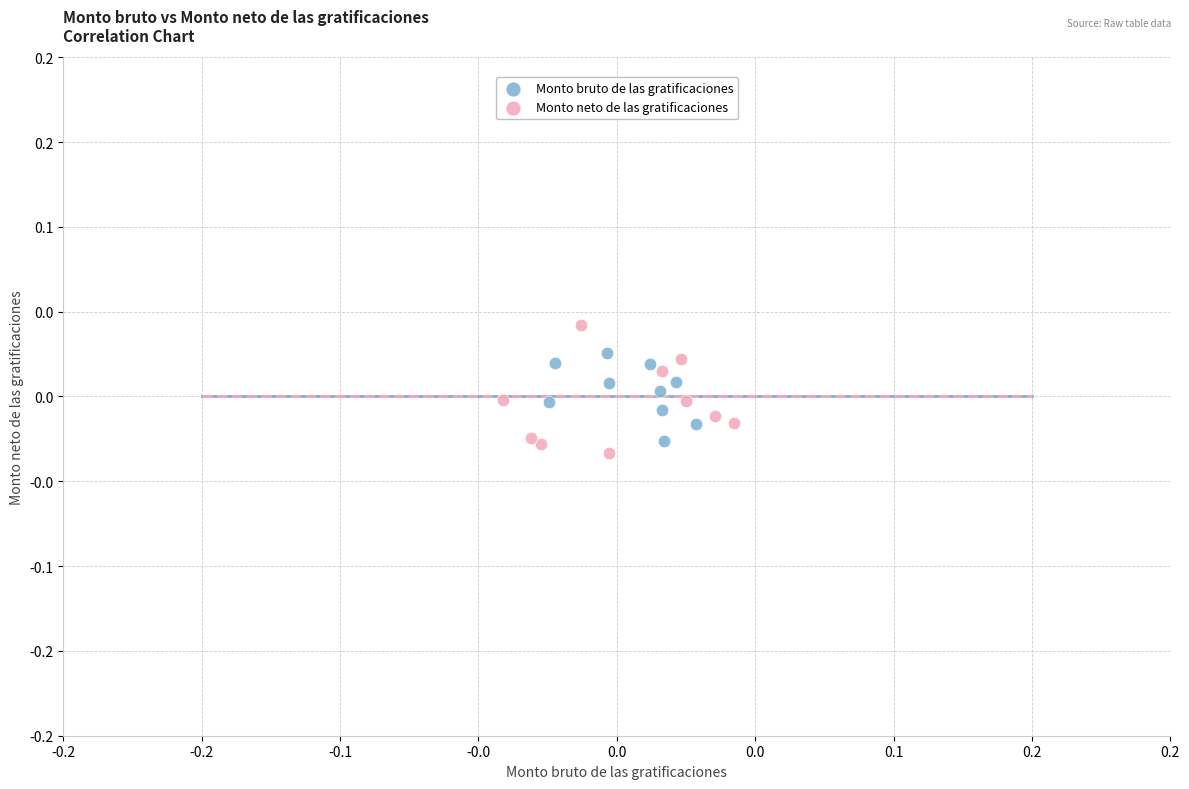

What are all the series names shown in the legend?

Monto bruto de las gratificaciones, Monto neto de las gratificaciones